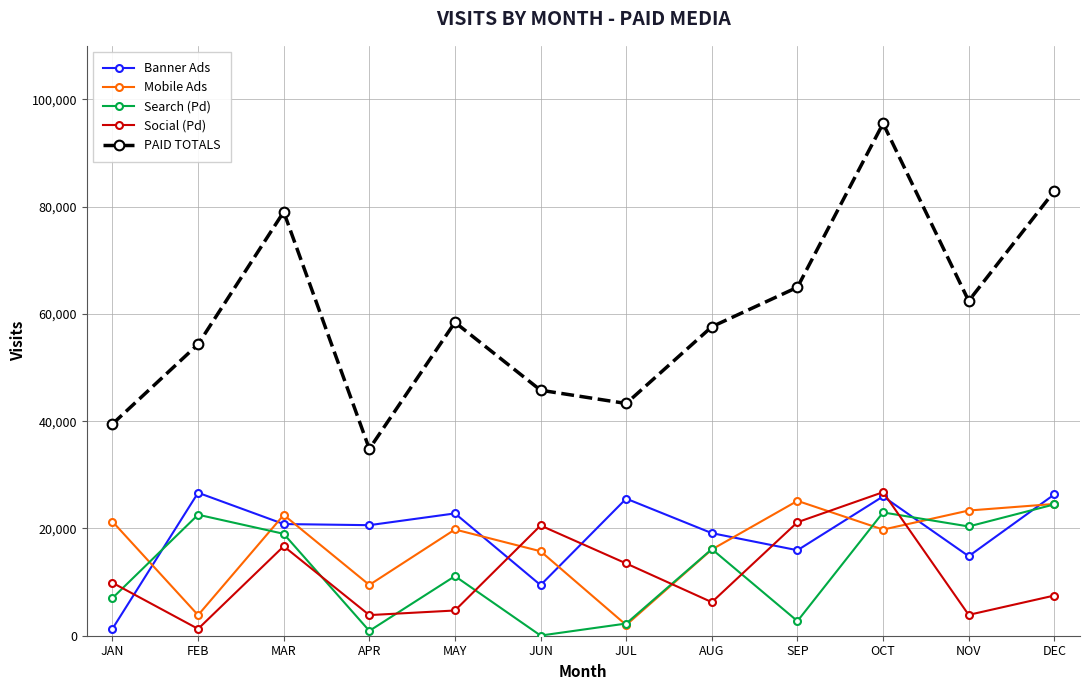

Which category has the lowest value in the PAID TOTALS series?

APR